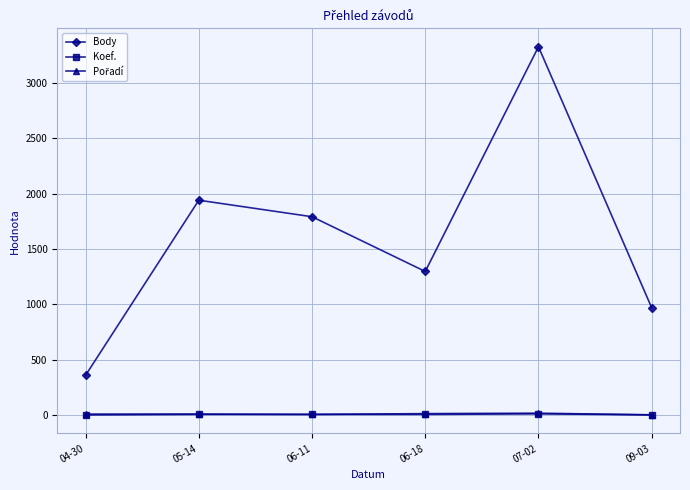

Which series has the largest total across all categories?

Body